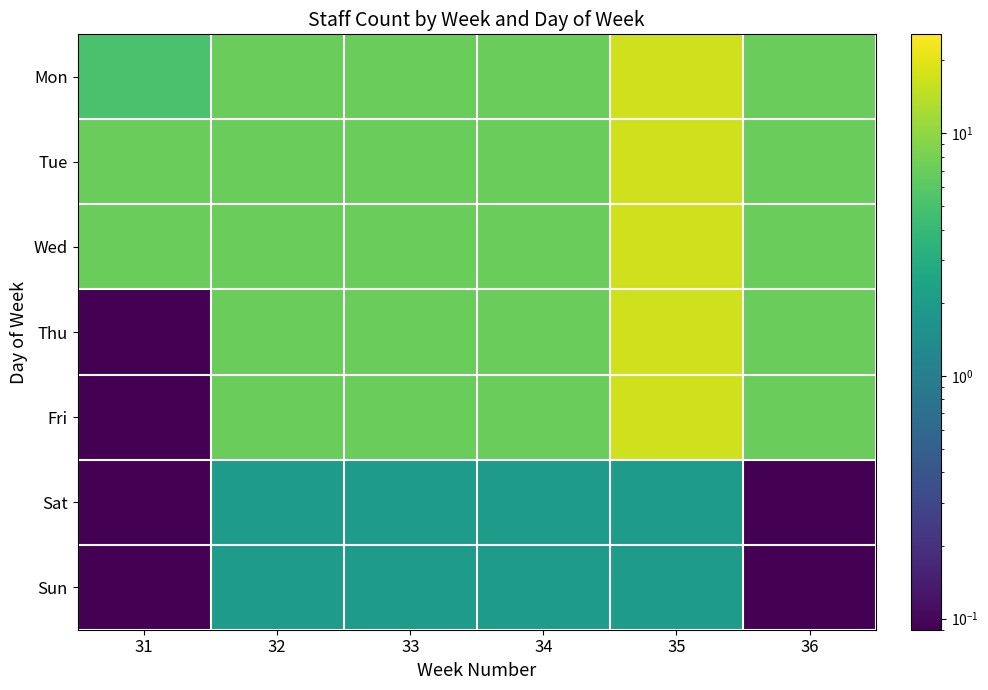

At how many categories does at least one series exceed 6?

6